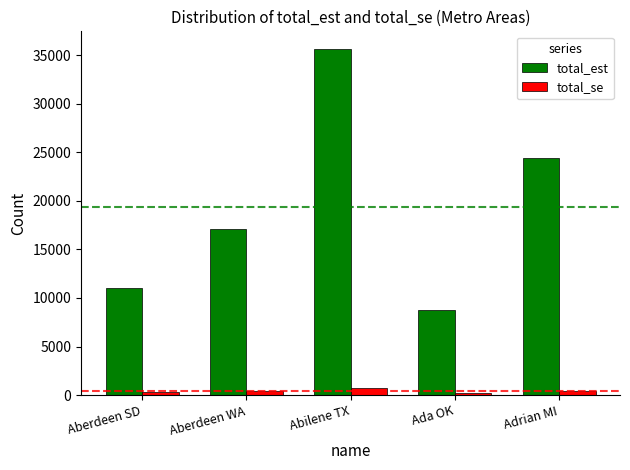

At which category is the sum across all series the highest?

Abilene TX